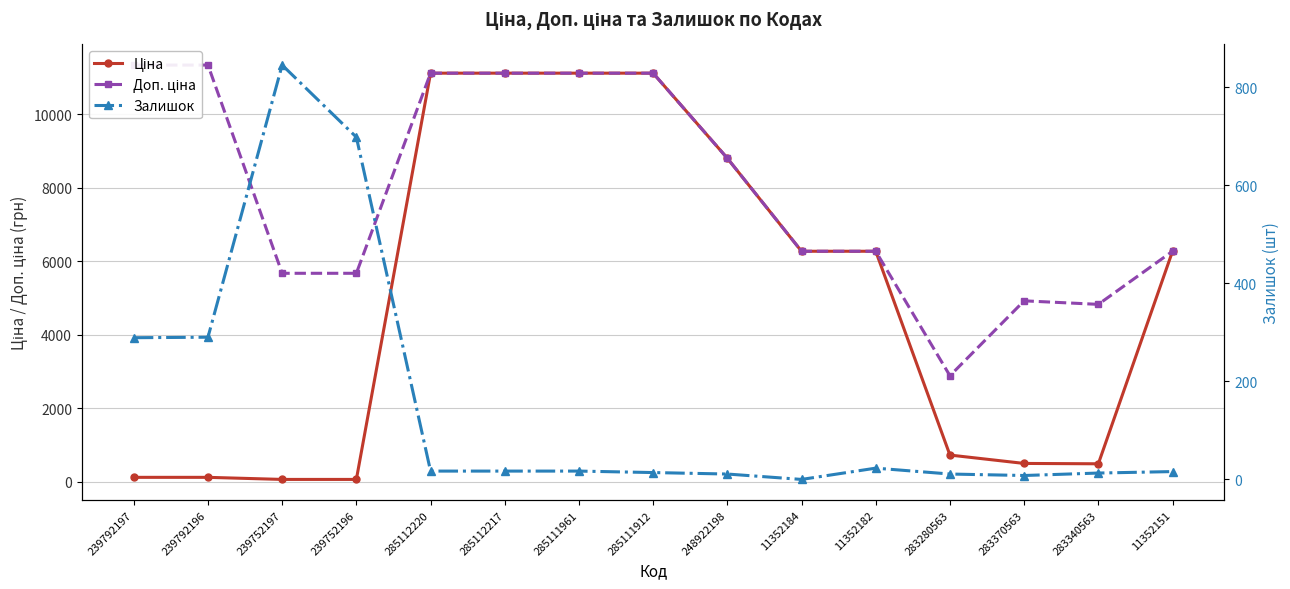

List the labels in order of Залишок value, smallest first.

11352184, 283370563, 248922198, 283280563, 283340563, 285111912, 11352151, 285112220, 285112217, 285111961, 11352182, 239792197, 239792196, 239752196, 239752197